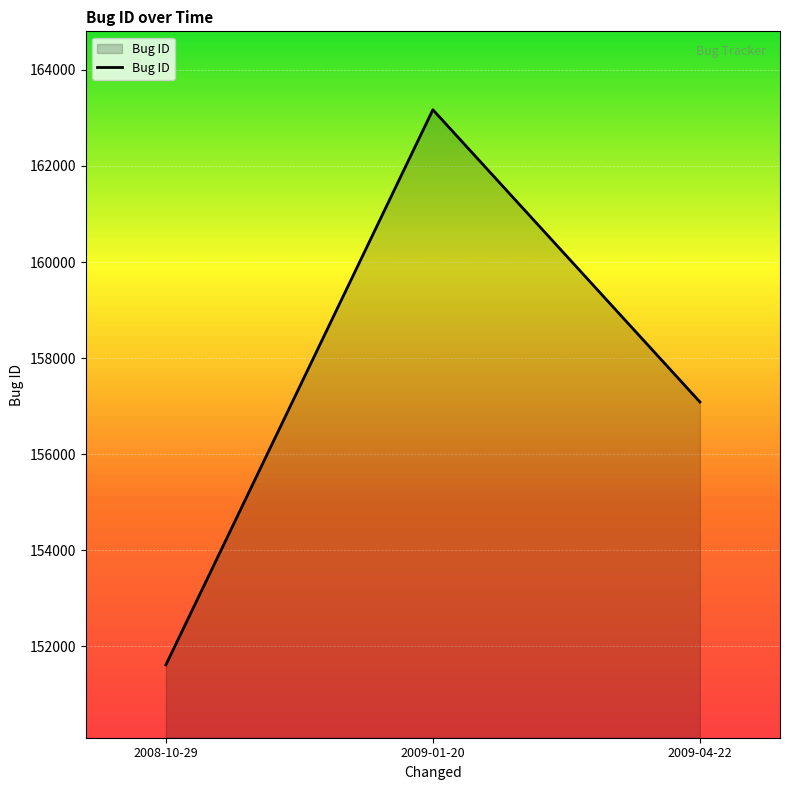

What is the smallest value displayed?

151617